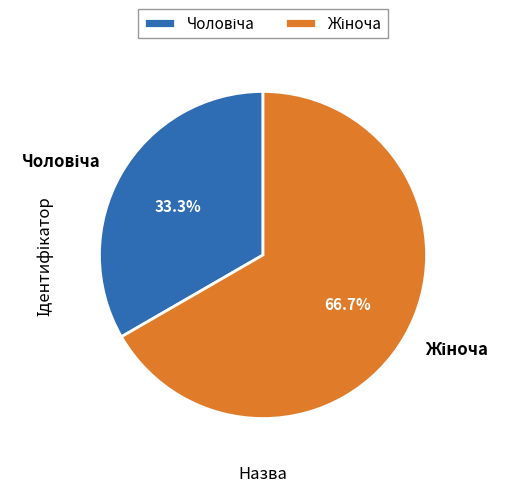

Is there a majority slice in this chart?

Yes